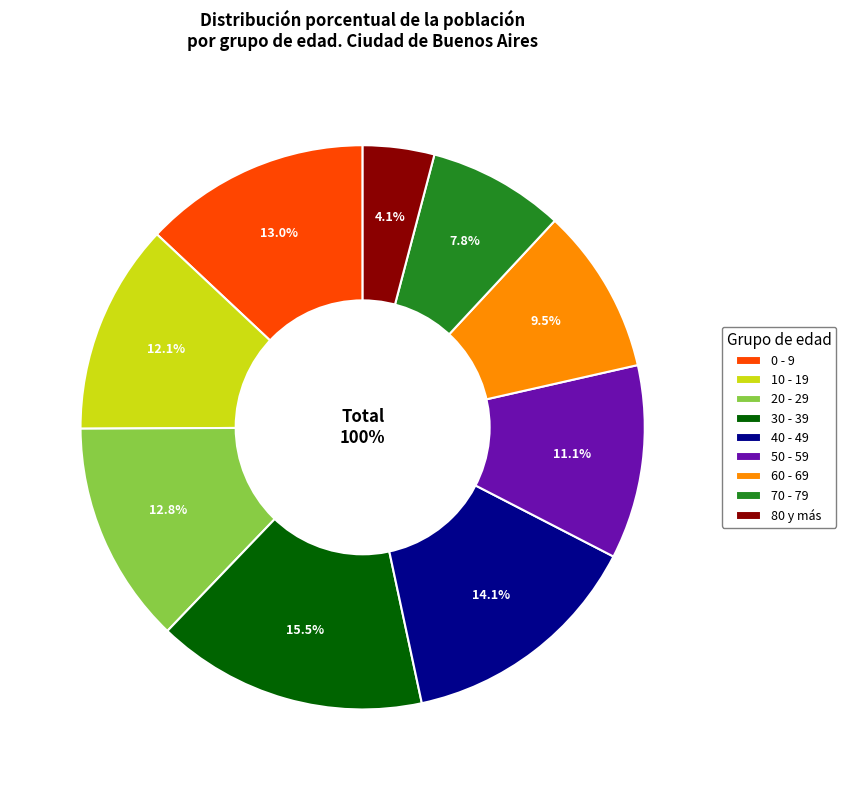

To the nearest percent, what portion does 70 - 79 represent?

8%